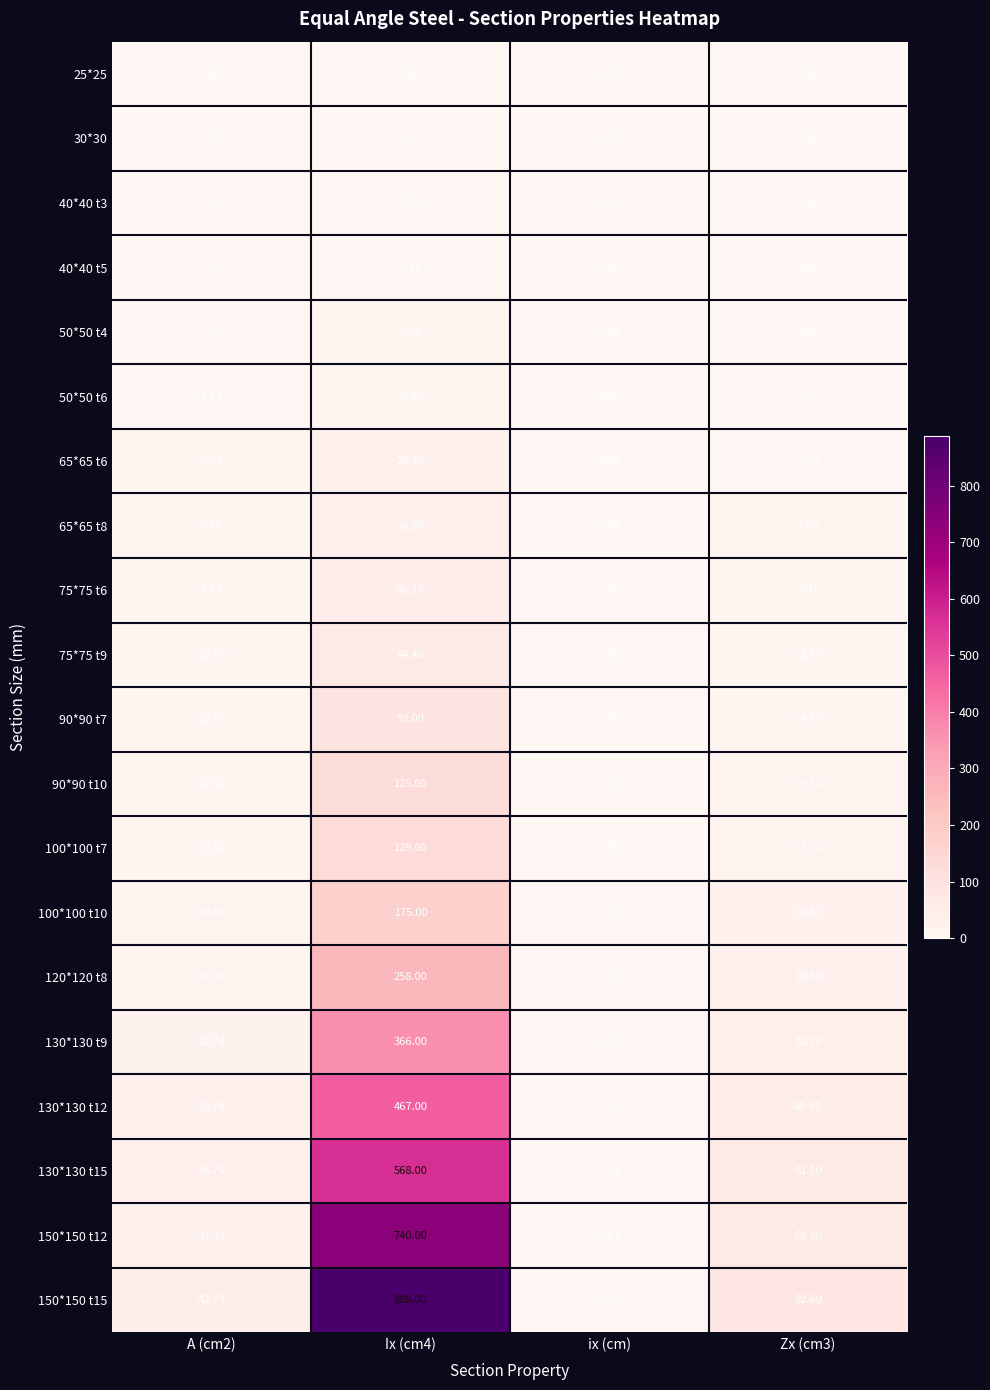

Is the value of 75*75 t6 at A (cm2) greater than the value of 25*25 at Zx (cm3)?

Yes